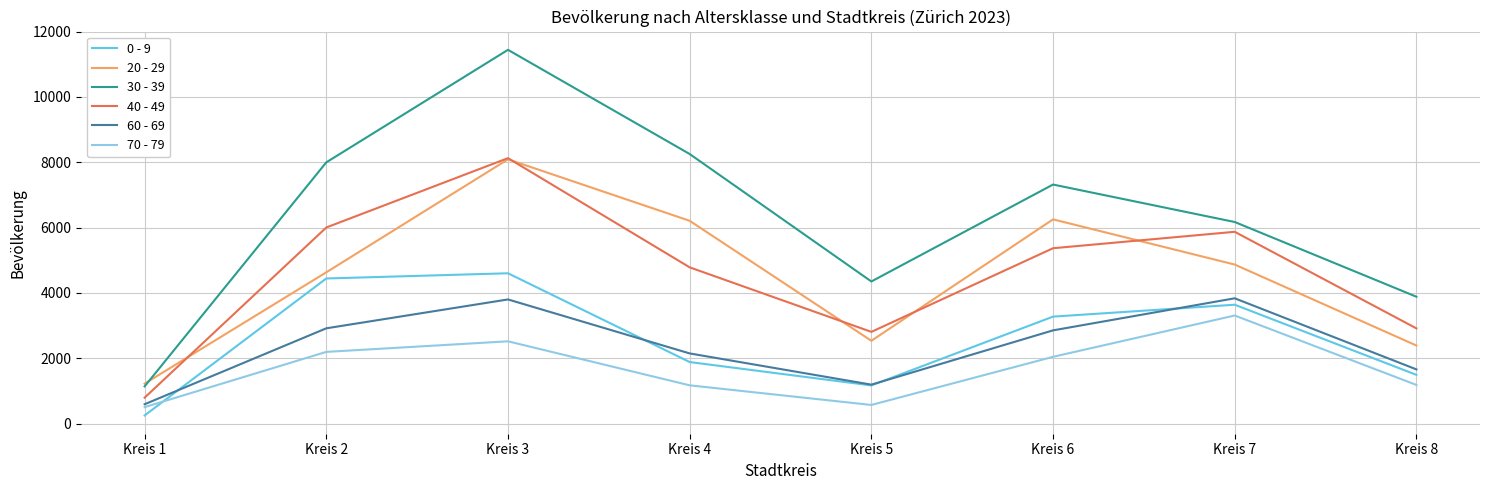

True or false: 0 - 9 and 70 - 79 cross at least once.

True